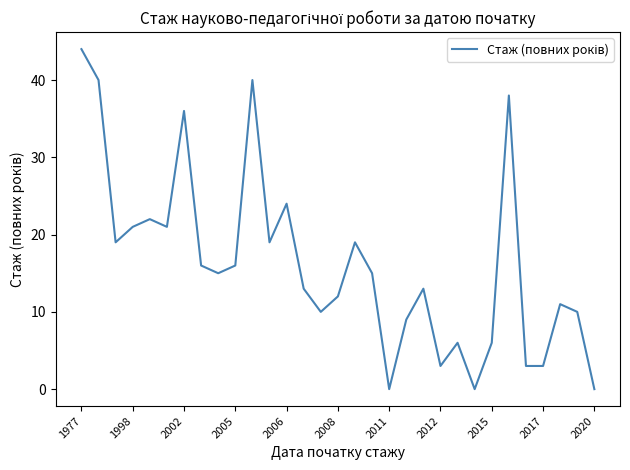

What is the maximum value shown in the chart?

44